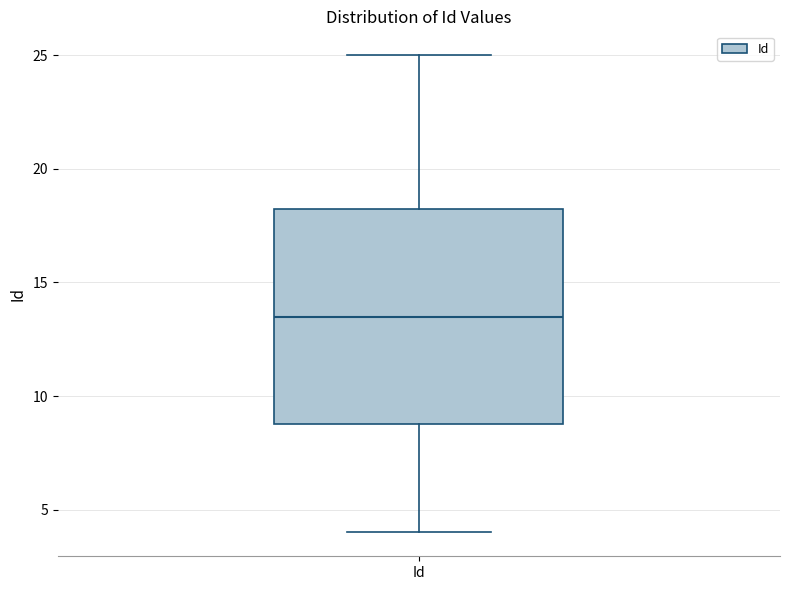

Where does the median line of the box for Id sit on the y-axis? The values are not printed on the chart, so give them approximately, as read against the axis.

13.5